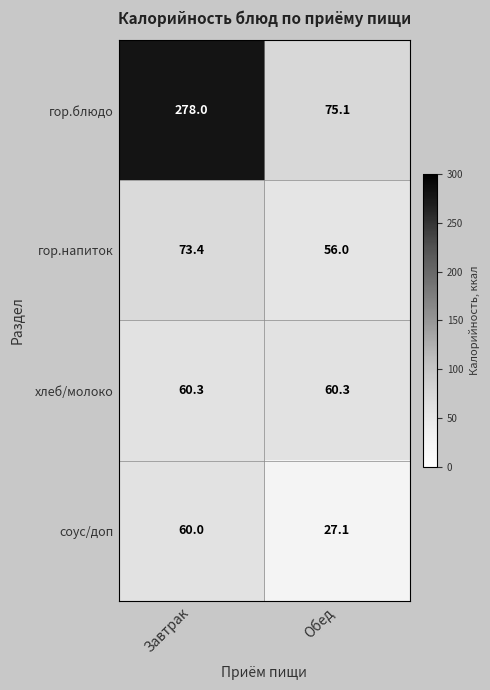

Where does the гор.напиток series first go above 73?

Завтрак